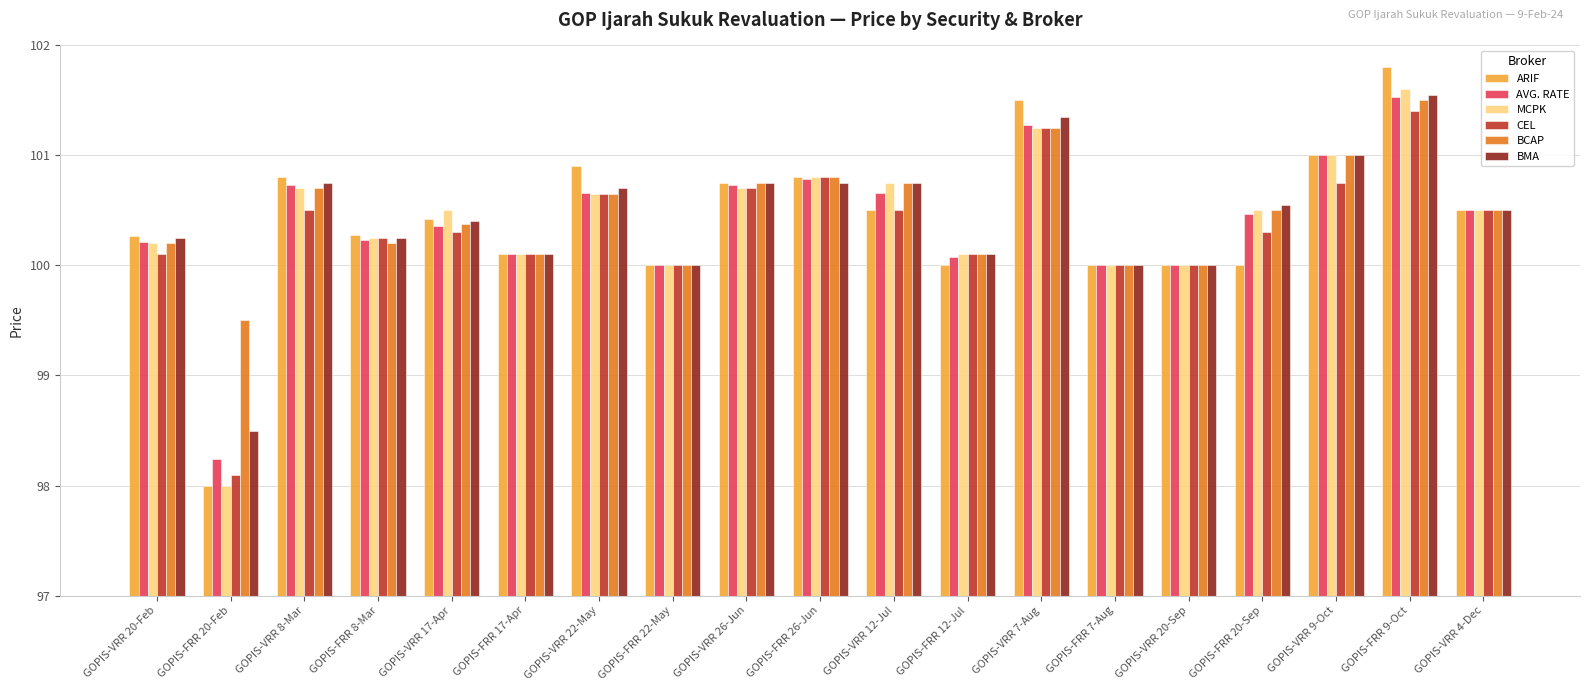

What is the difference between the AVG. RATE values at GOPIS-VRR 9-Oct and GOPIS-FRR 20-Feb?

2.8